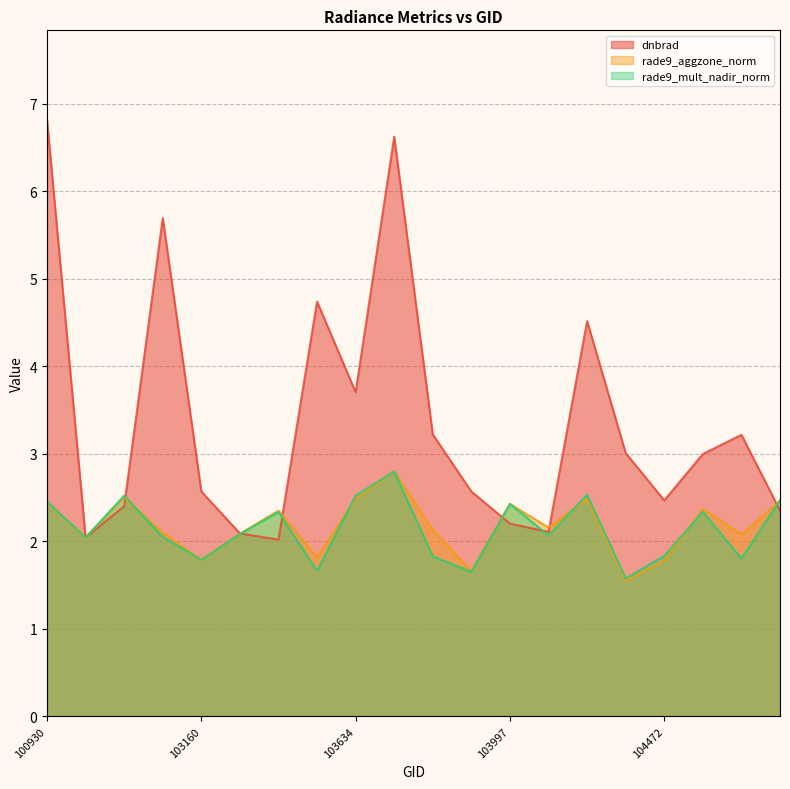

What is the minimum value for rade9_aggzone_norm?

1.5